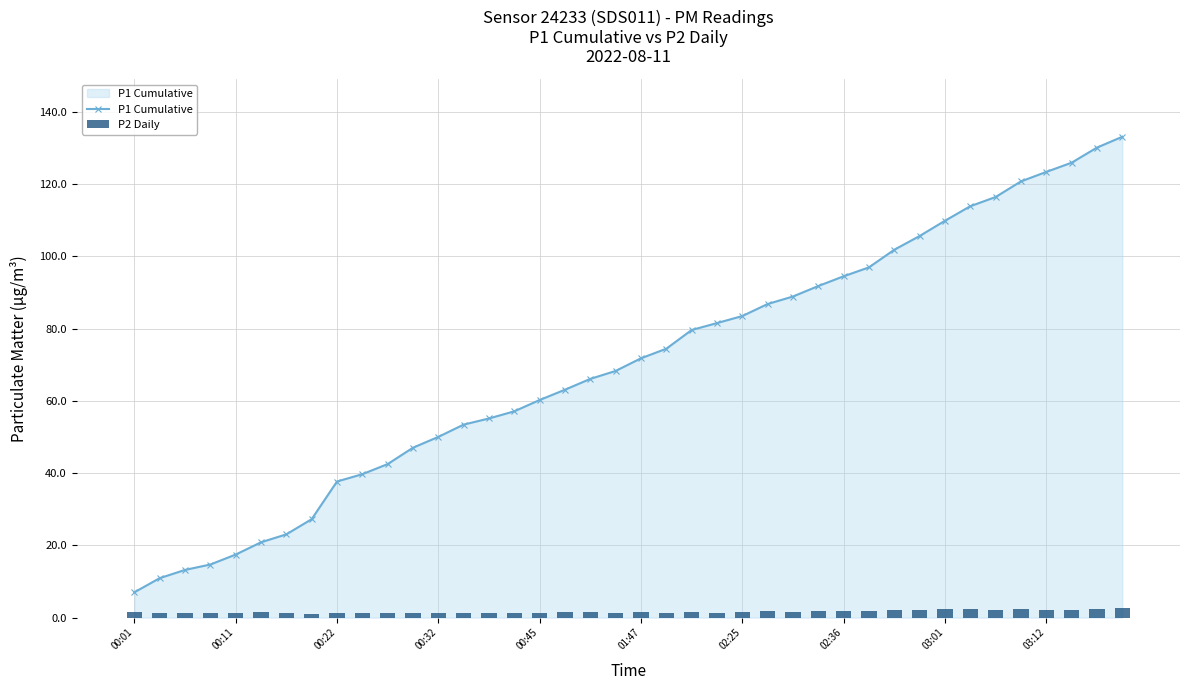

Reading left to right, list all the values displayed in this chart.

P1 Cumulative: 7.0	10.9	13.2	14.7	17.4	20.8	23.0	27.2	37.7	39.7	42.5	47.0	50.0	53.4	55.1	57.1	60.2	63.1	66.1	68.3	71.8	74.5	79.6	81.5	83.5	86.8	88.9	91.8	94.5	97.0	101.9	105.7	109.9	113.9	116.5	120.8	123.4	126.0	130.1	133.1
P2 Daily: 1.5	1.3	1.2	1.1	1.2	1.5	1.3	1.1	1.4	1.3	1.4	1.3	1.2	1.4	1.3	1.2	1.4	1.4	1.5	1.4	1.5	1.4	1.6	1.4	1.5	1.7	1.6	1.8	1.7	1.8	2.1	2.1	2.4	2.3	2.1	2.3	2.2	2.1	2.5	2.6